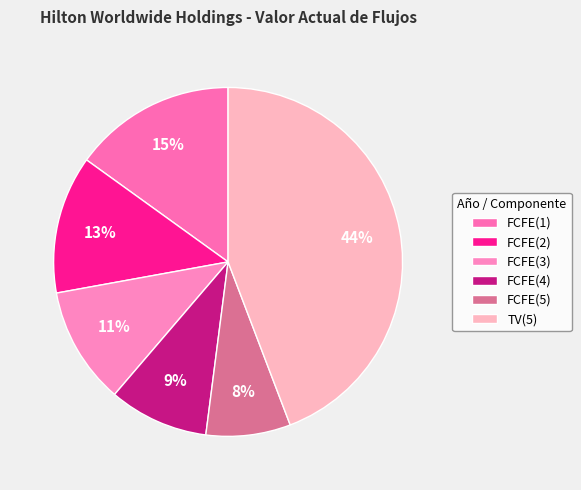

Is there a majority slice in this chart?

No